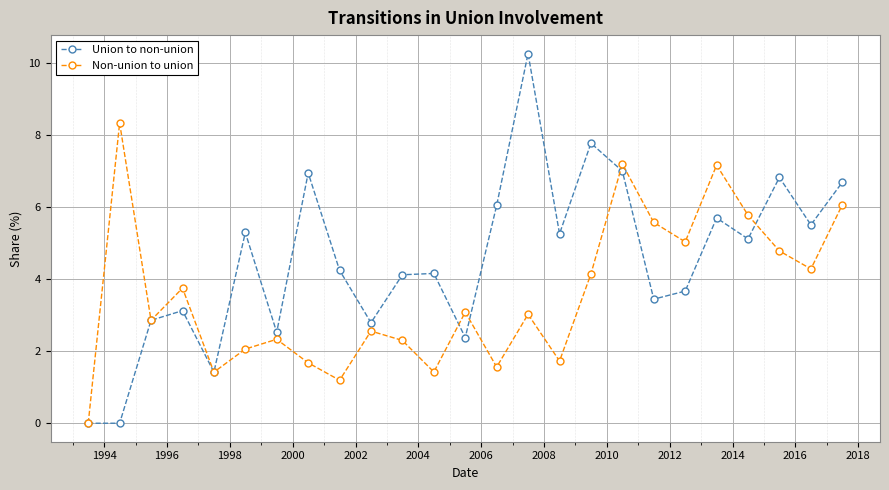

Rank the series by their maximum value, from lowest to highest.

Non-union to union, Union to non-union